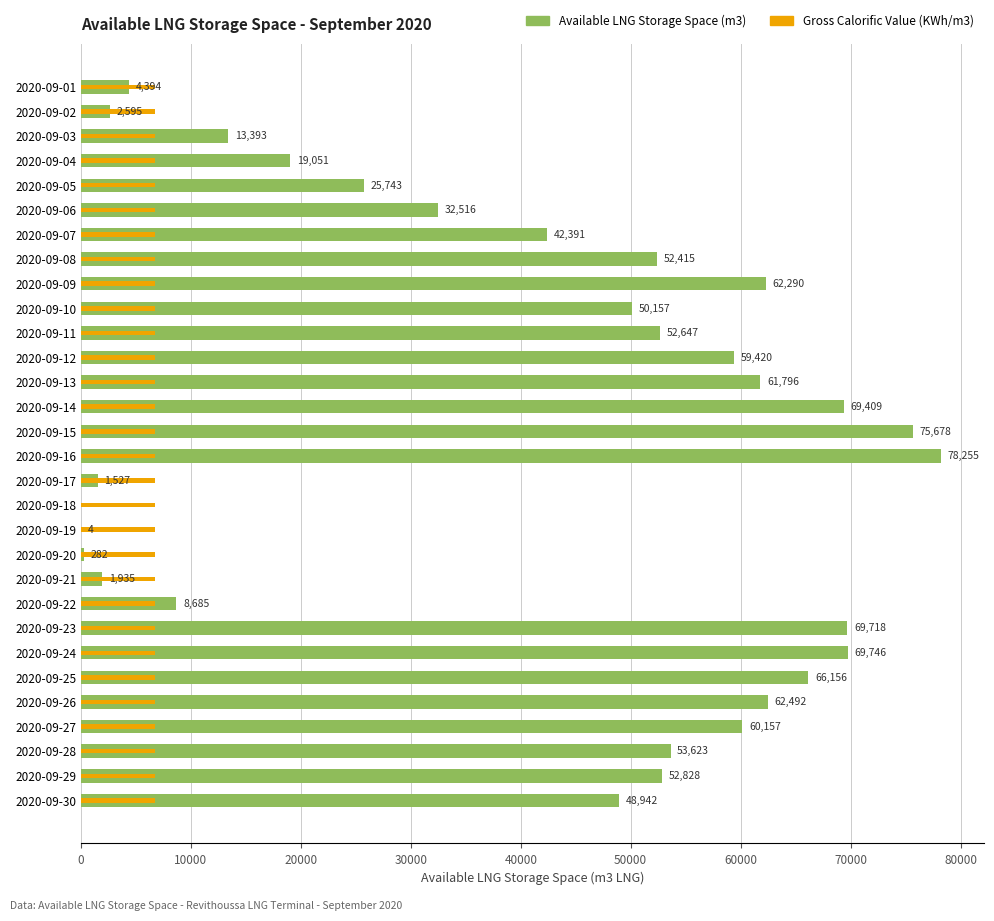

What is the difference between the second highest and minimum values in the Available LNG Storage Space (m3) series?

75678.0